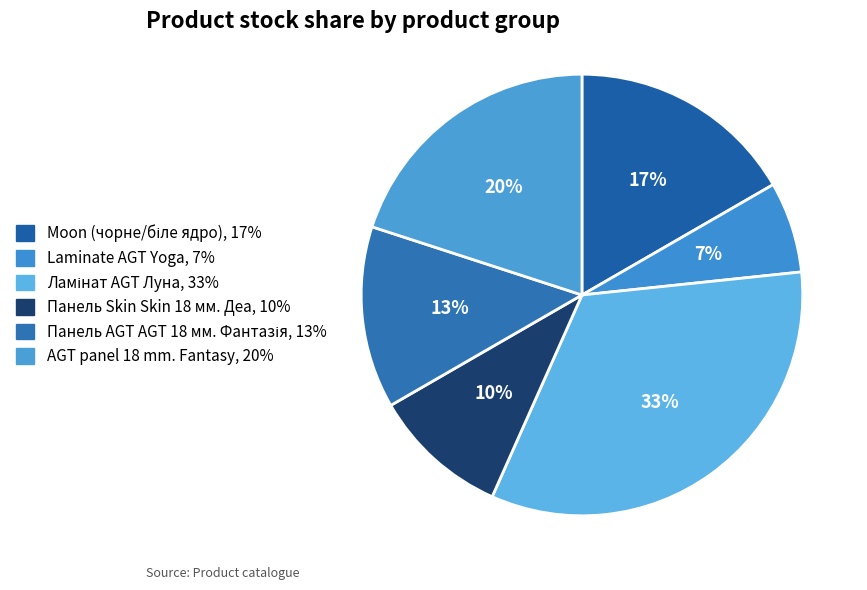

Between Moon (чорне/біле ядро) and Laminate AGT Yoga, which is larger?

Moon (чорне/біле ядро)